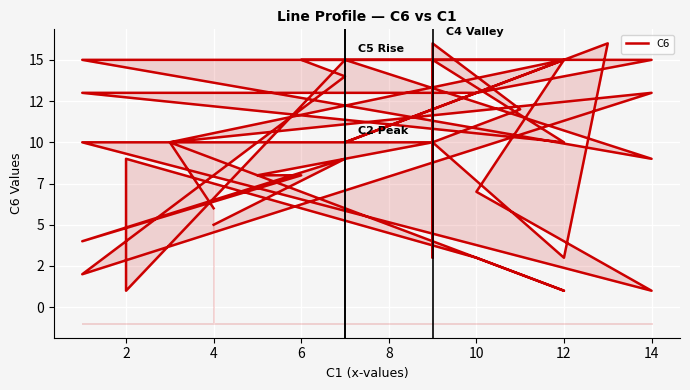

Is it true that the value at 26 is 3?

False